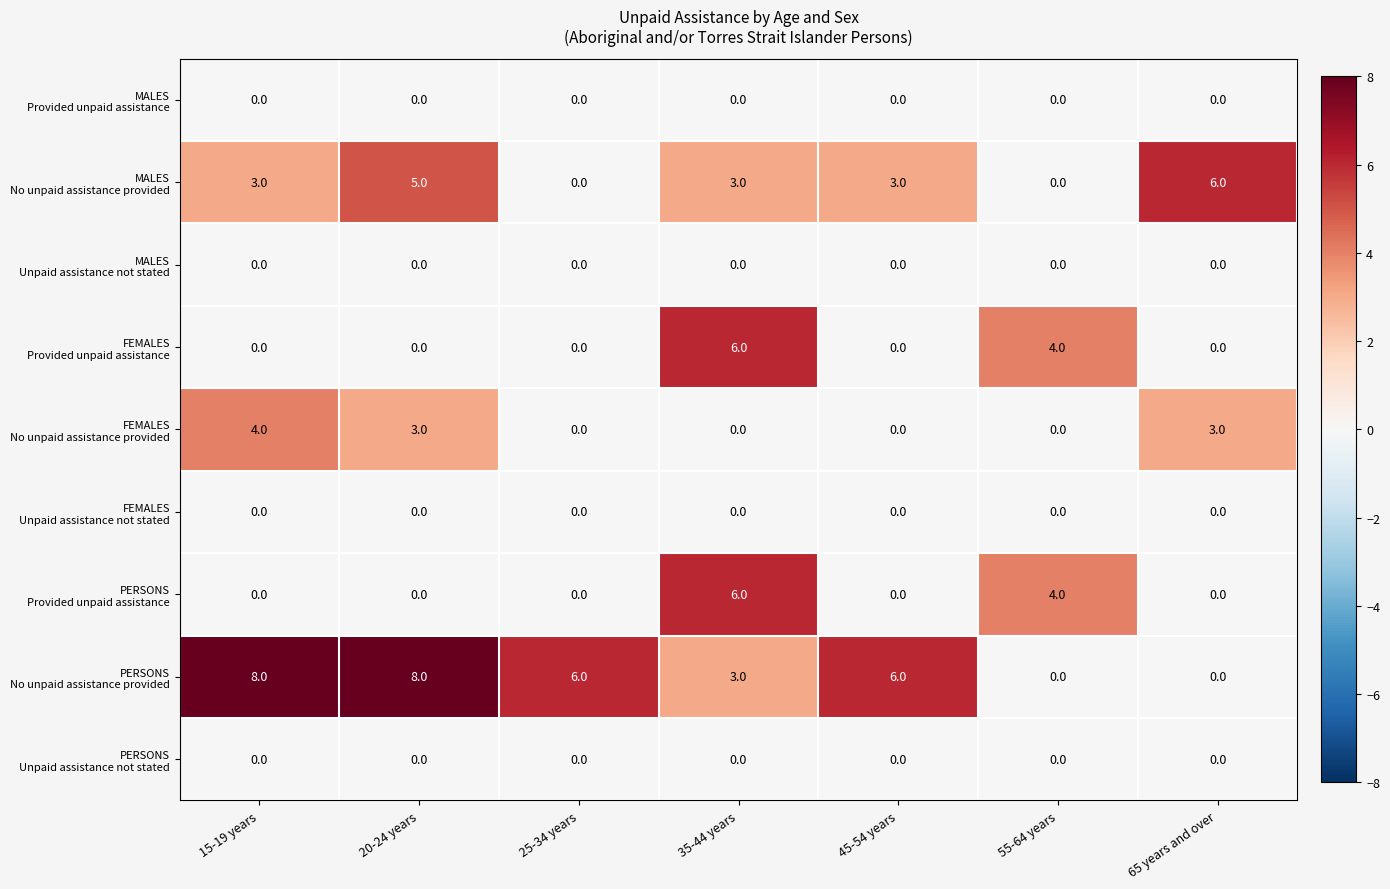

What is the total value across all series at 45-54 years?

9